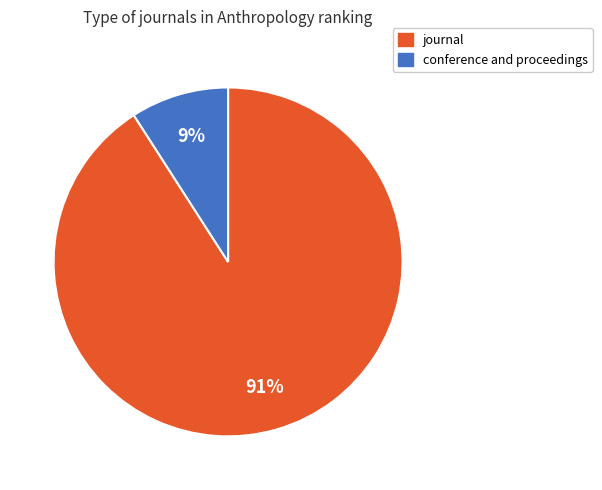

To the nearest percent, what is the difference between the conference and proceedings and journal slice percentages?

82%